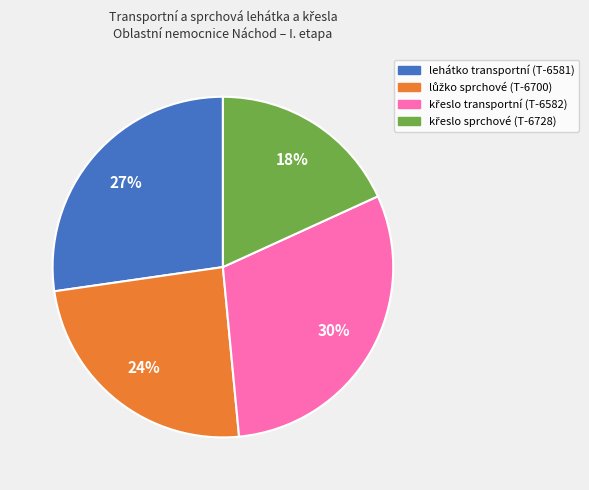

To the nearest percent, what portion does lehátko transportní (T-6581) represent?

27%